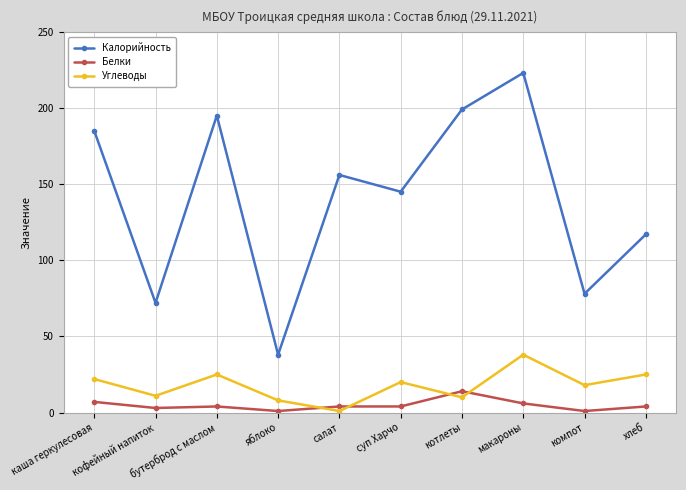

True or false: Углеводы and Калорийность intersect in this chart.

False